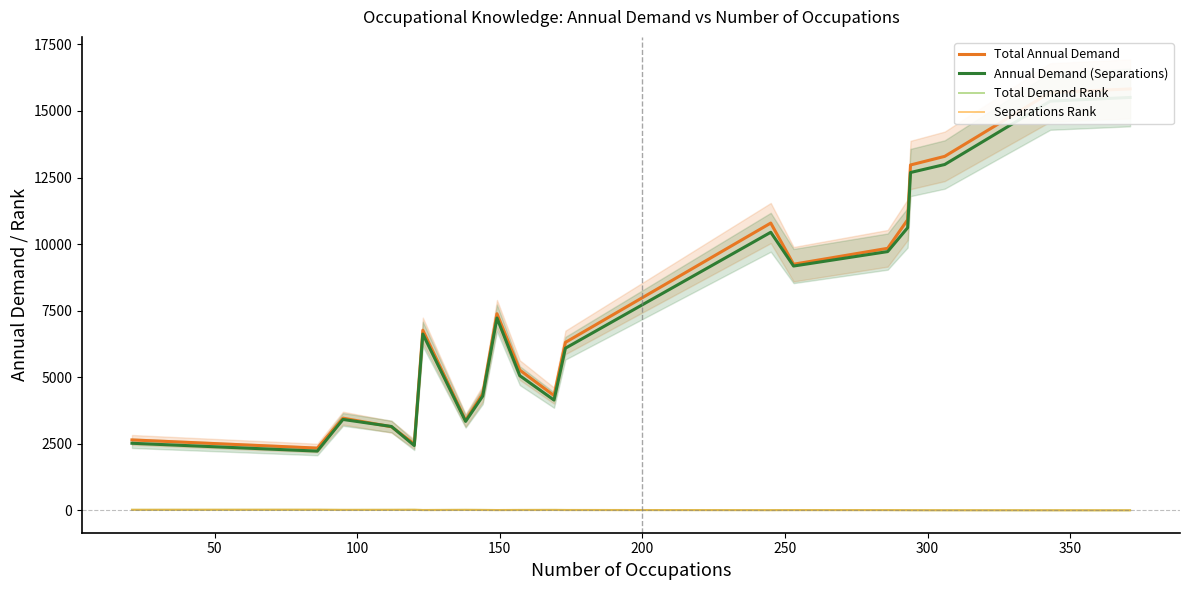

At how many categories does at least one series exceed 7262?

9